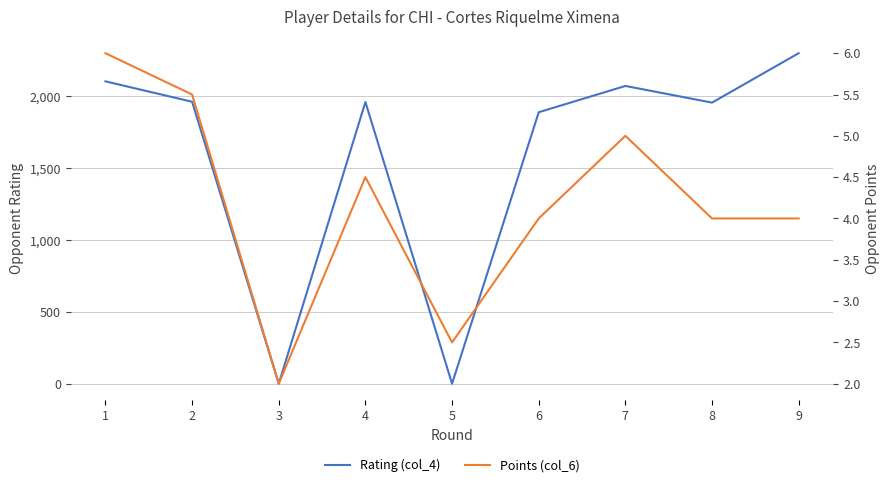

Is this an area chart (filled region under the line)?

No